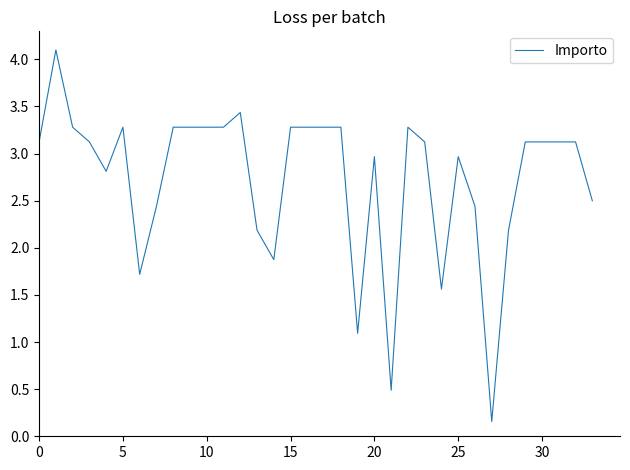

What is the greatest value displayed?

4.1